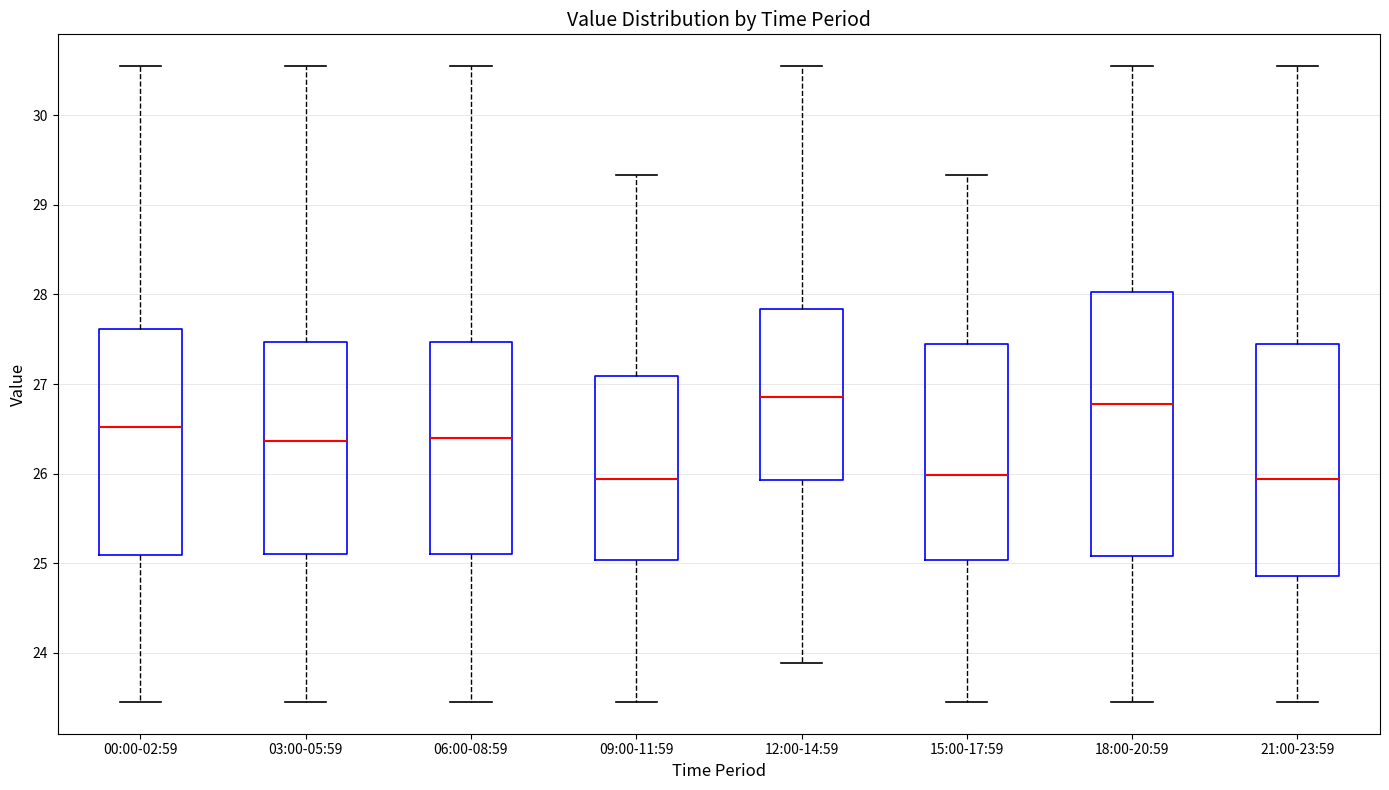

Which box is the tallest, from its lower edge to its upper edge?

18:00-20:59